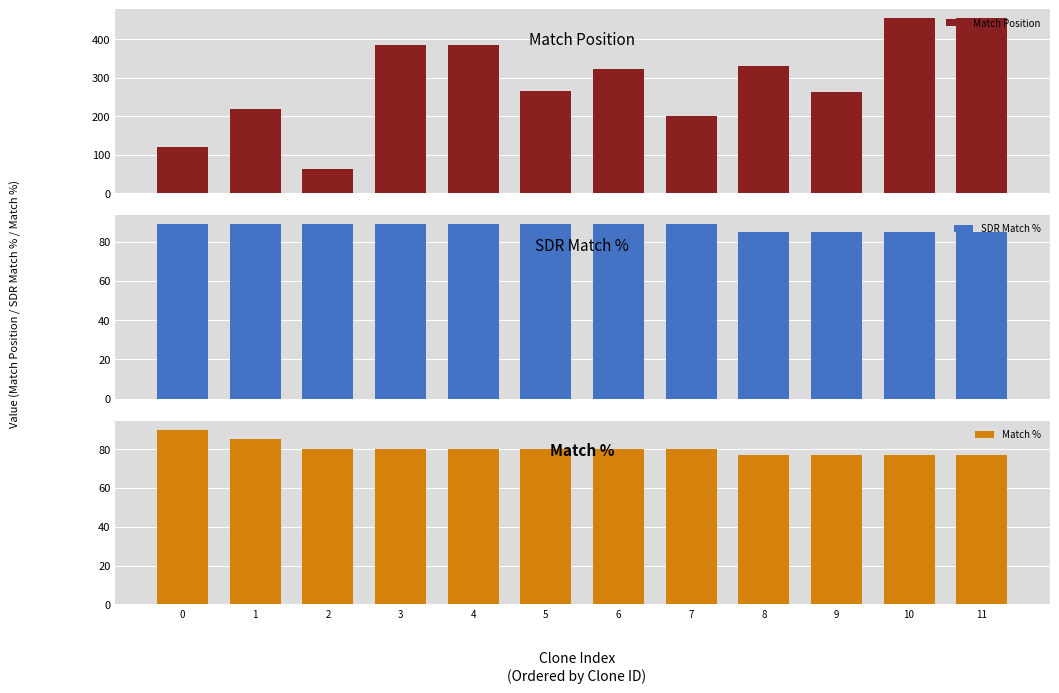

Rank the series by their maximum value, from highest to lowest.

Match Position, Match %, SDR Match %